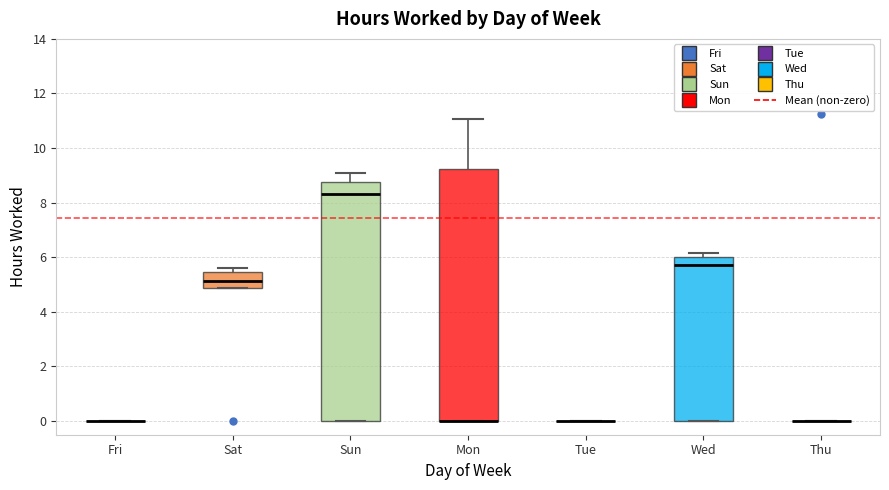

Which box is the tallest, from its lower edge to its upper edge?

Mon